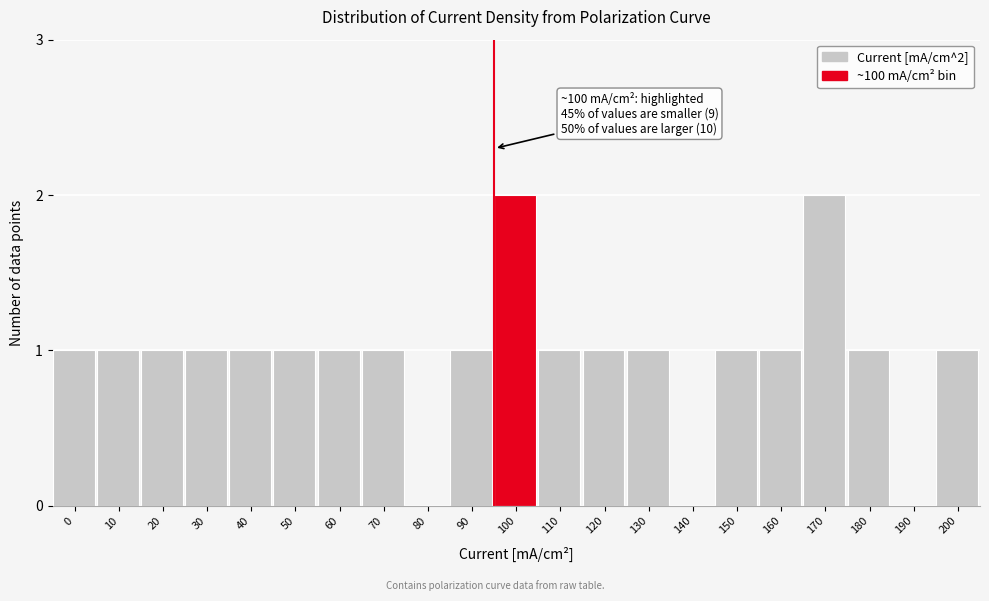

Reading left to right, extract all data points from this chart.

0=1	10=1	20=1	30=1	40=1	50=1	60=1	70=1	80=0	90=1	100=2	110=1	120=1	130=1	140=0	150=1	160=1	170=2	180=1	190=0	200=1